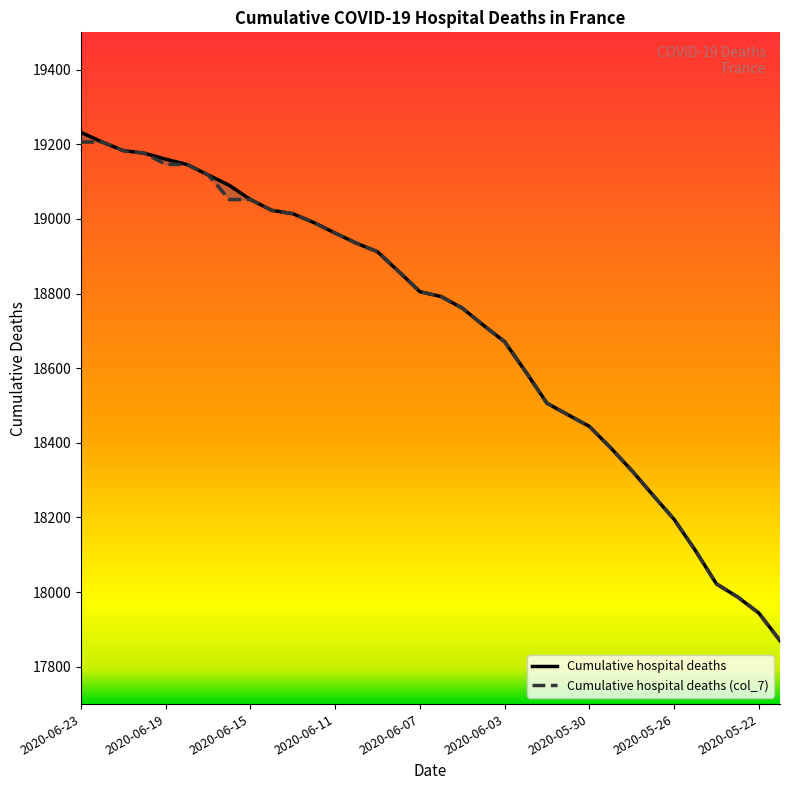

At how many categories does at least one series exceed 18056?

30